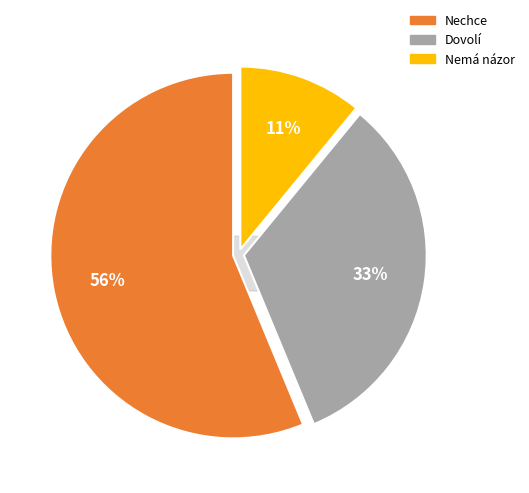

Which slice represents more than half of the pie?

Nechce